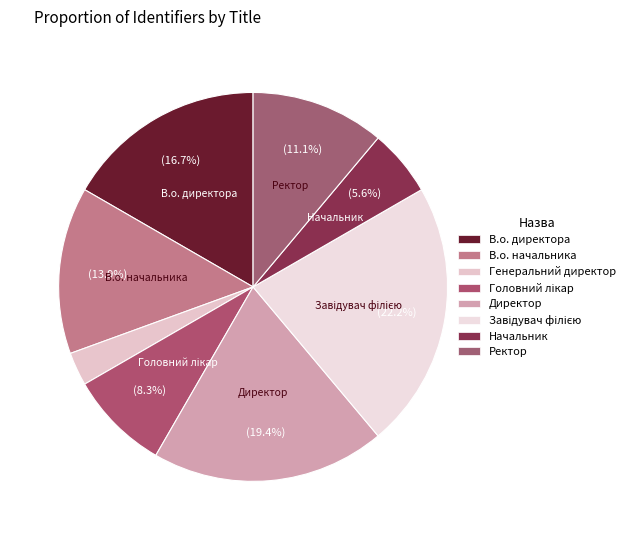

What is the smallest slice in the pie chart?

Генеральний директор